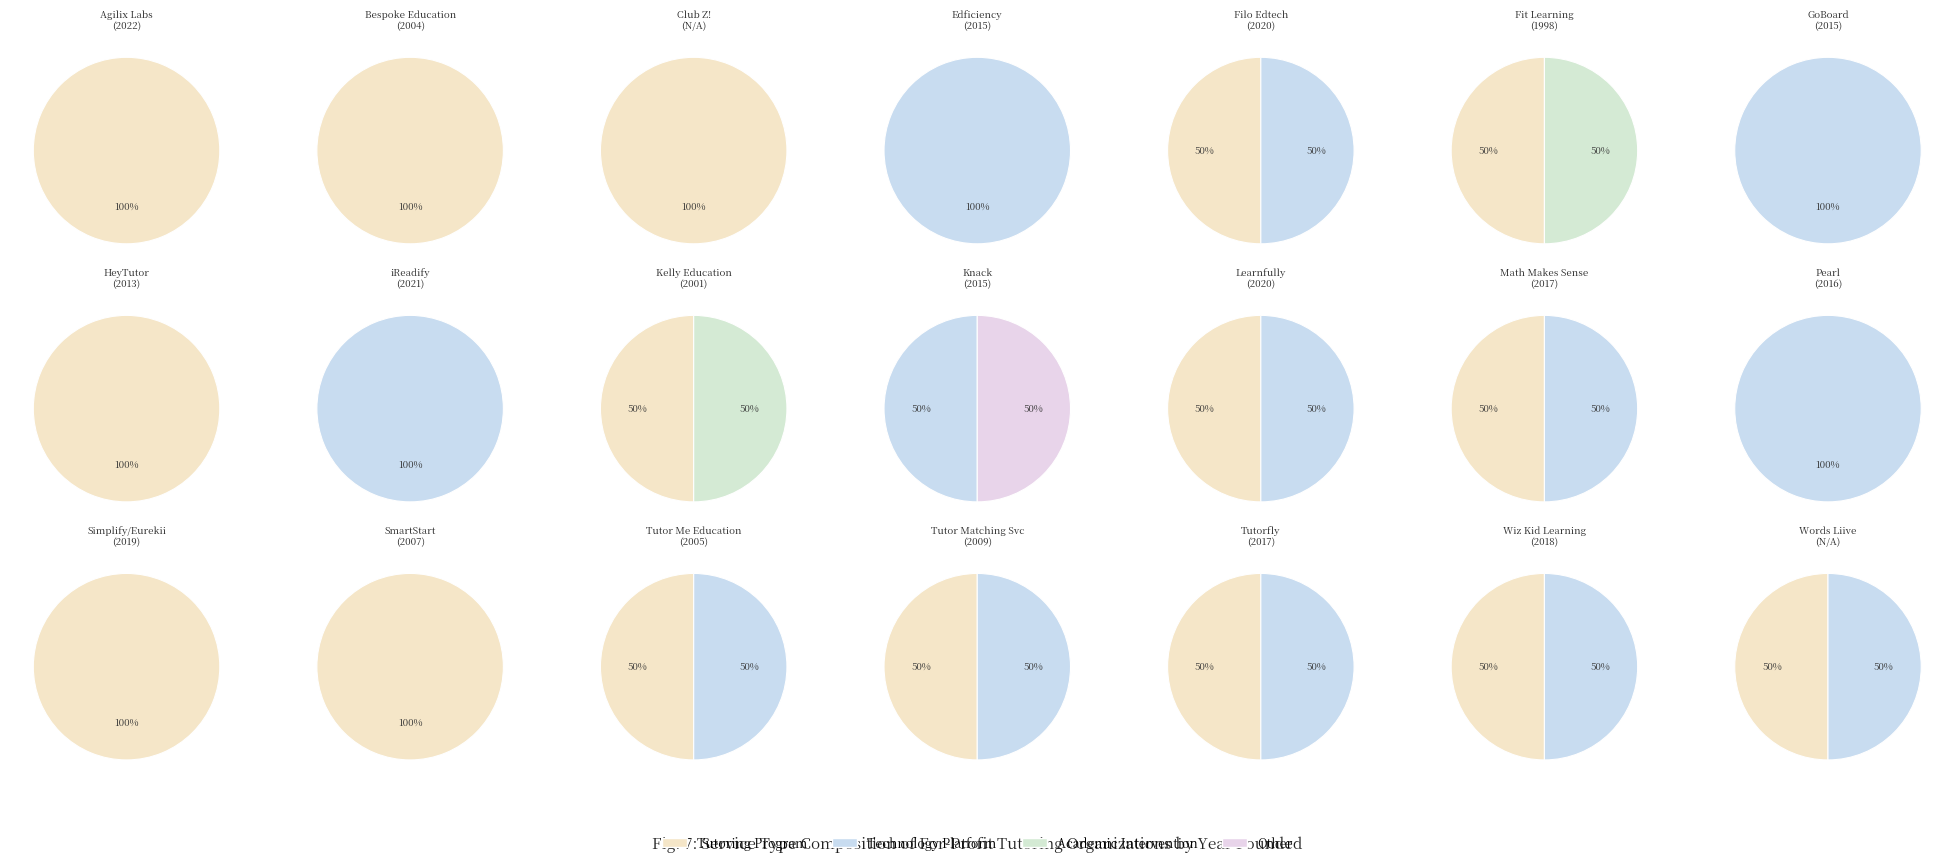

Is it true that 5 is 20% of the pie?

False